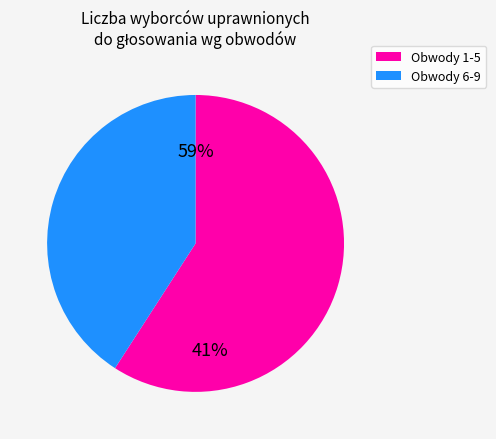

The 6 slice represents 25% of the pie. True or false?

False